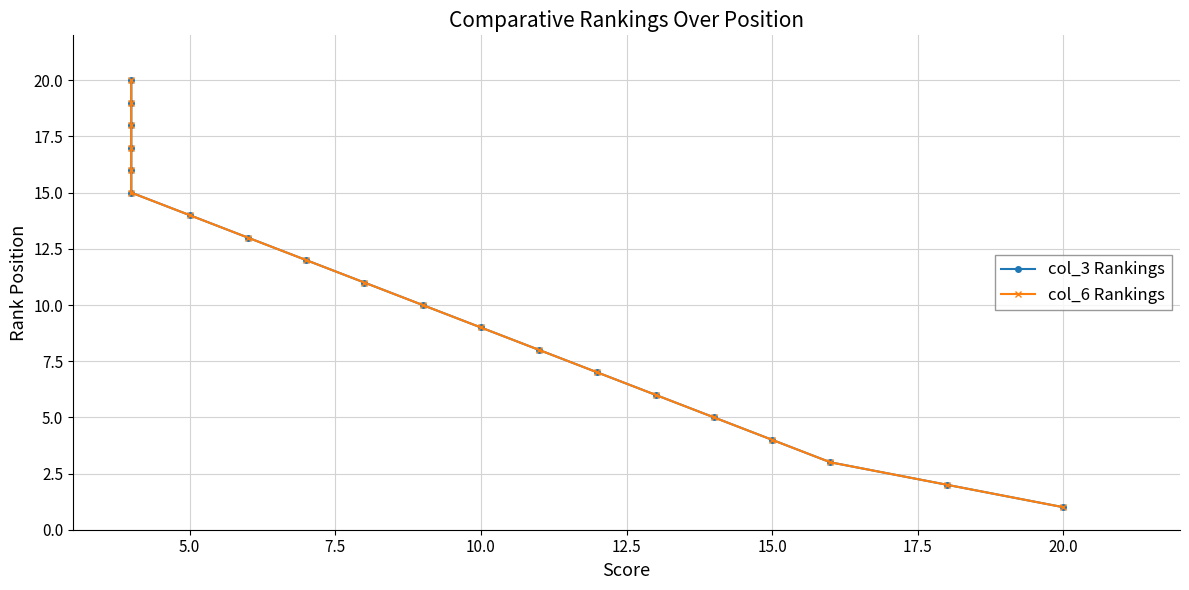

What is the difference between the maximum and minimum values in the col_6 Rankings series?

19